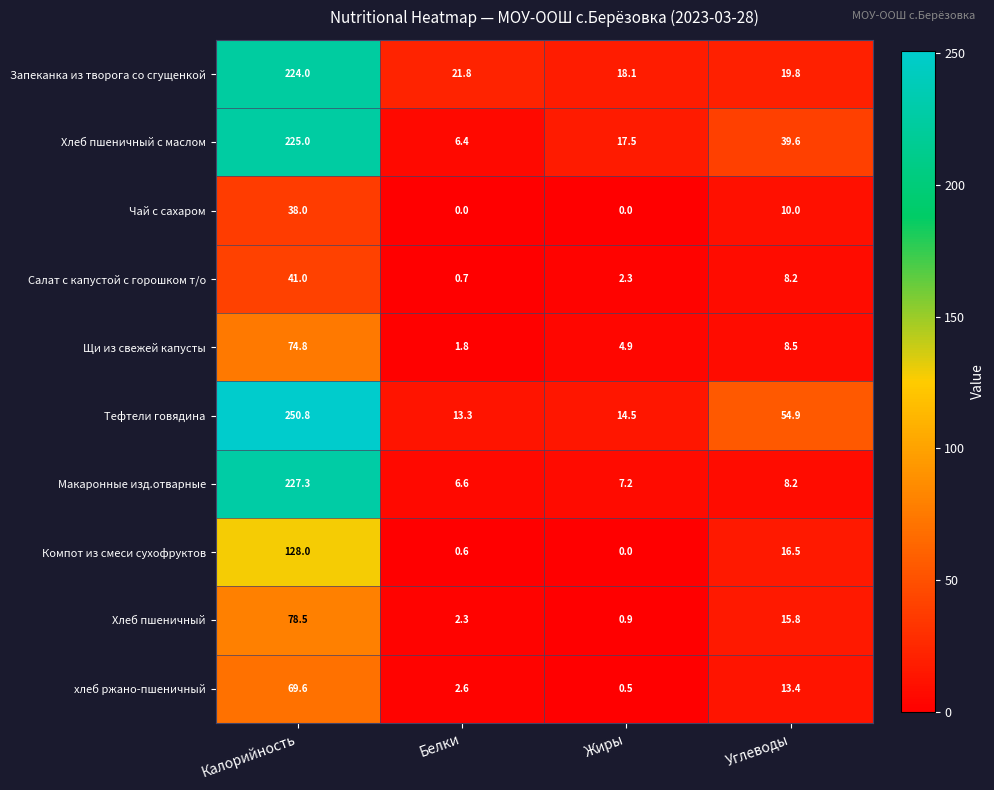

What is the lowest value of the Щи из свежей капусты series?

1.8